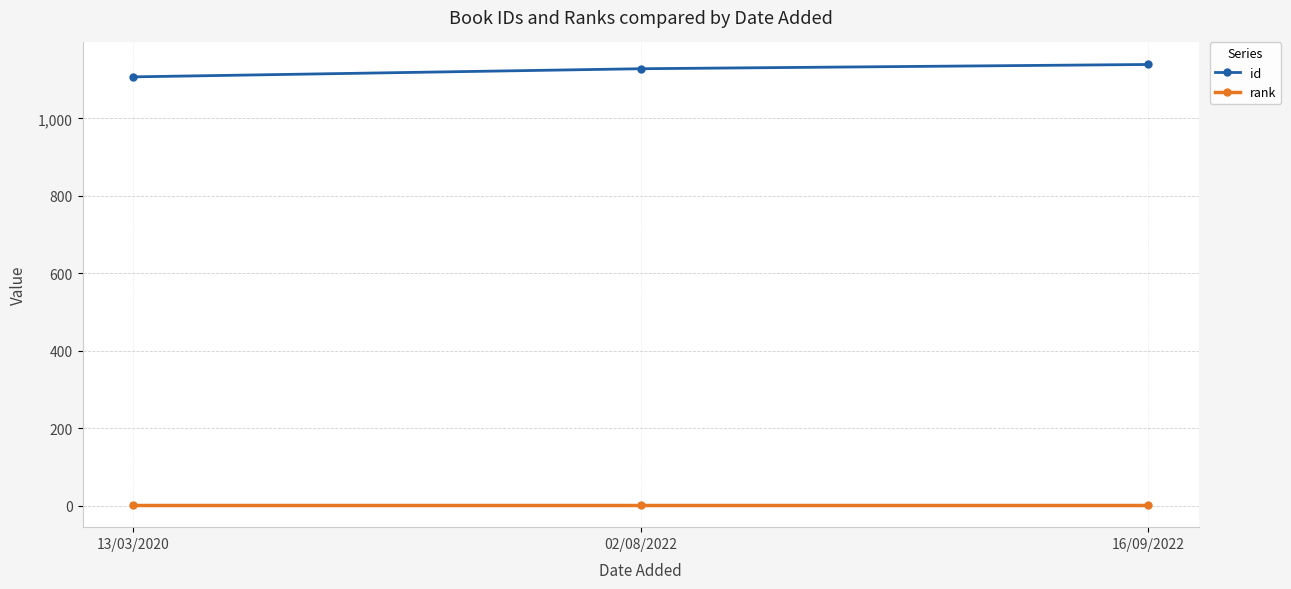

What is the label of the 1st point from the right?

16/09/2022